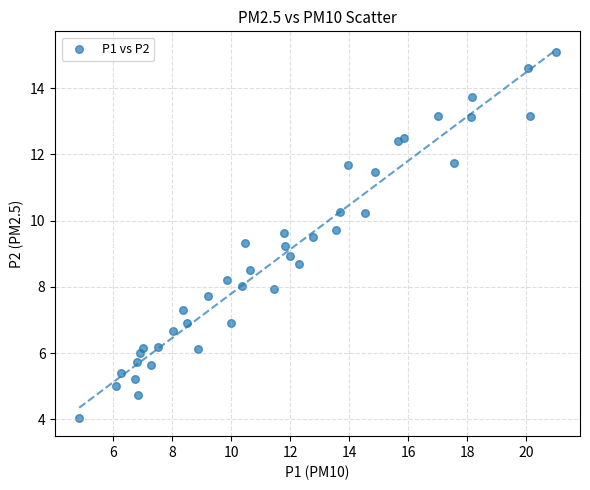

What is the range of X values (max minus min)?

16.2